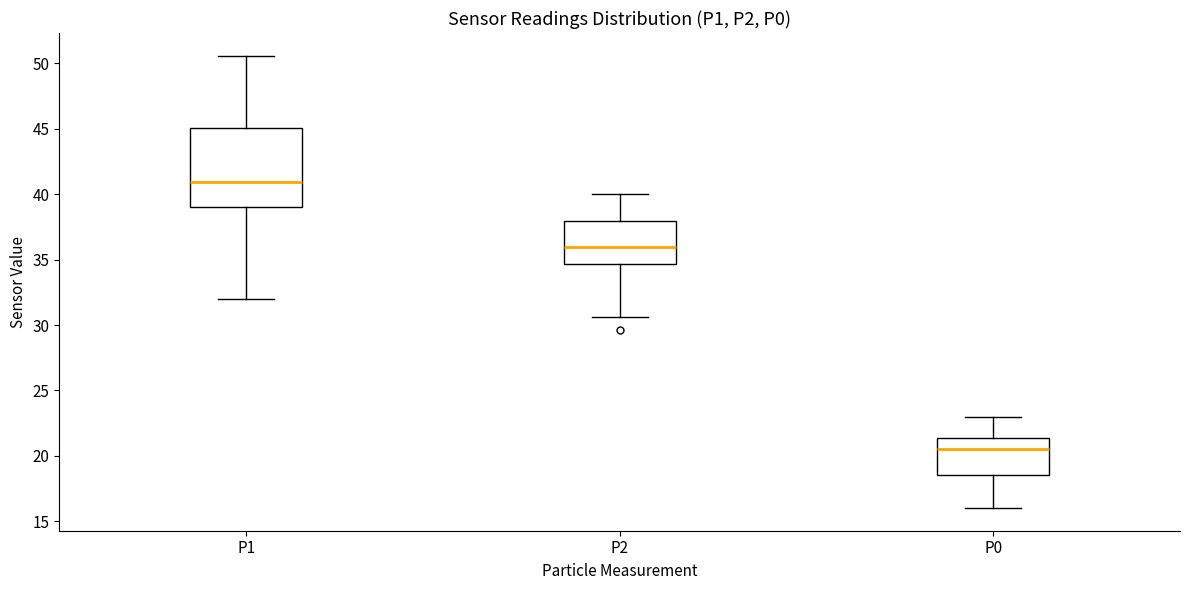

Reading left to right, transcribe this box plot: for each box, give where its median line is, the range the box spans, and where its two whiskers end, as read against the y-axis. The values are not printed on the chart, so give them approximately, as read against the axis.

P1: median 41.0, box 39.0 to 45.0, whiskers 32.0 to 50.5
P2: median 36.0, box 34.5 to 38.0, whiskers 30.5 to 40.0
P0: median 20.5, box 18.5 to 21.5, whiskers 16.0 to 23.0